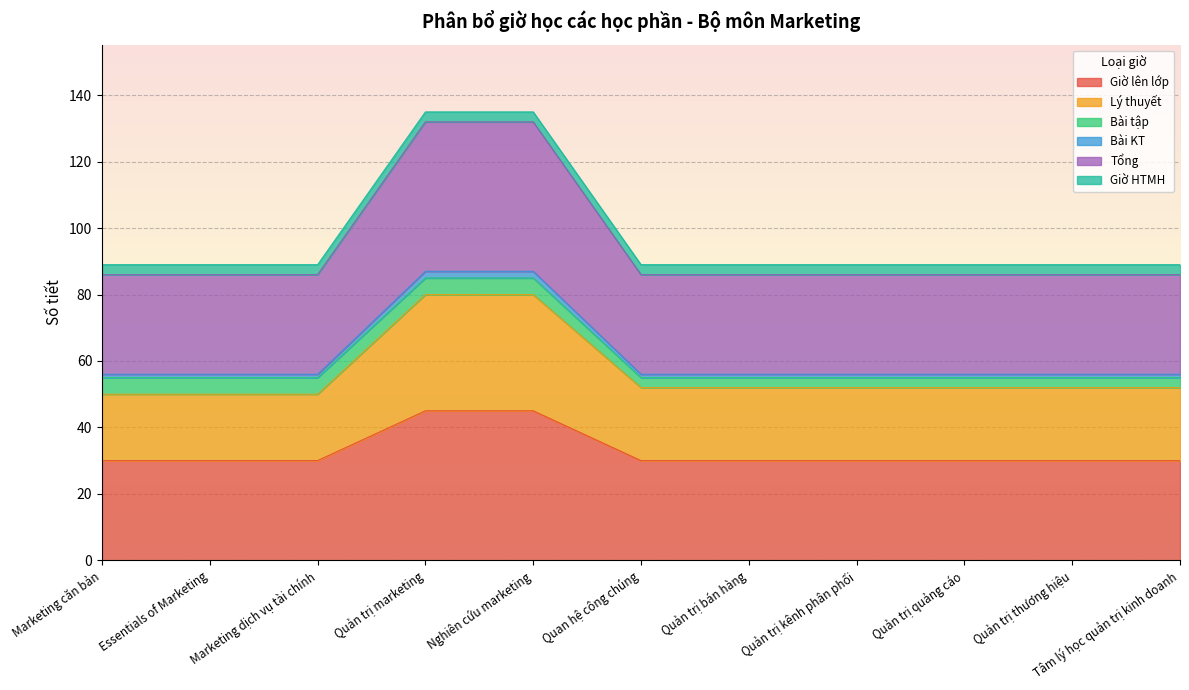

Is it true that Giờ lên lớp equals 30 at Quản trị bán hàng?

True